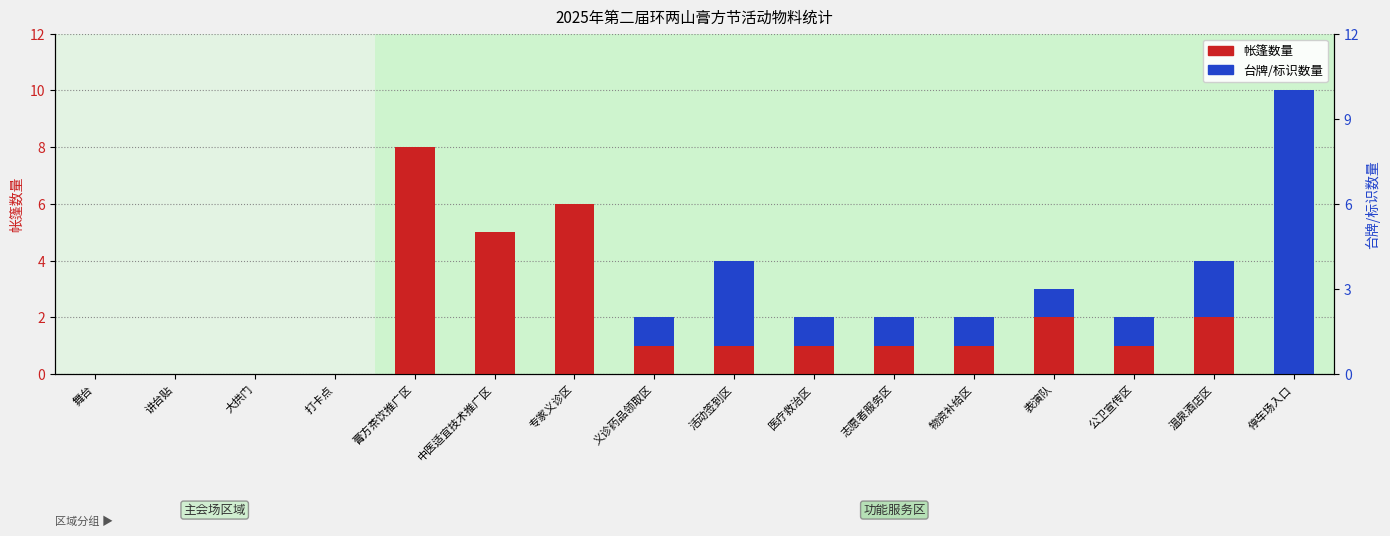

How many positive values does the 台牌/标识数量 series have?

9